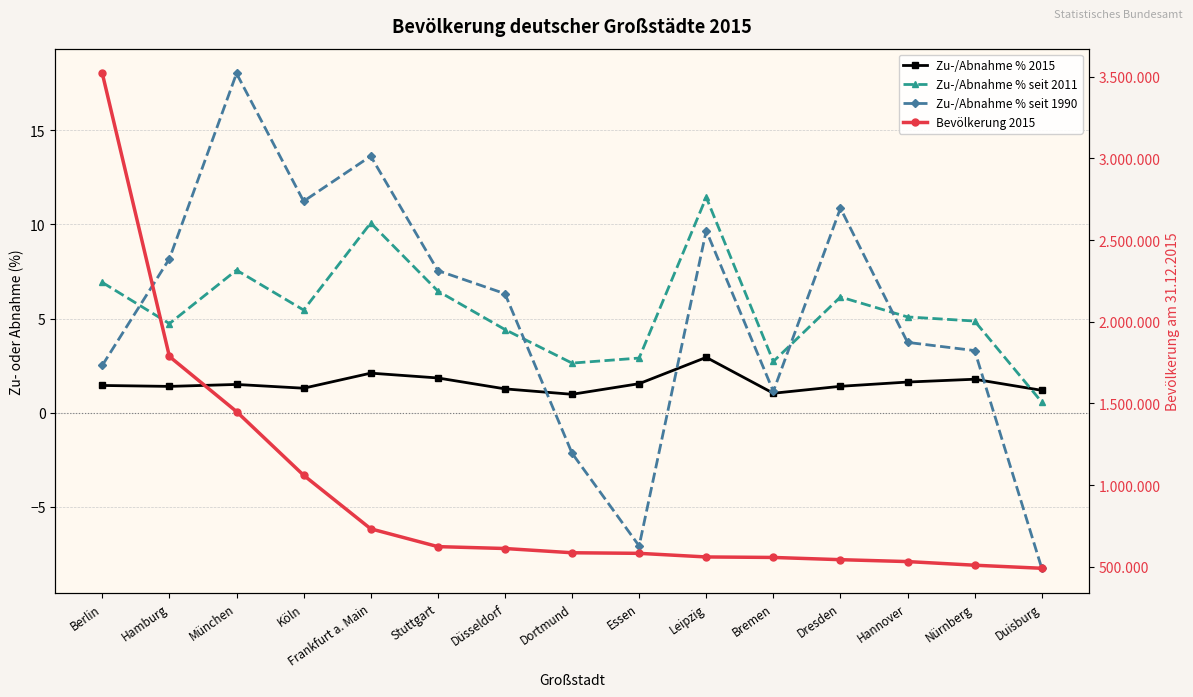

Between Dresden and Hannover, which is larger?

Hannover